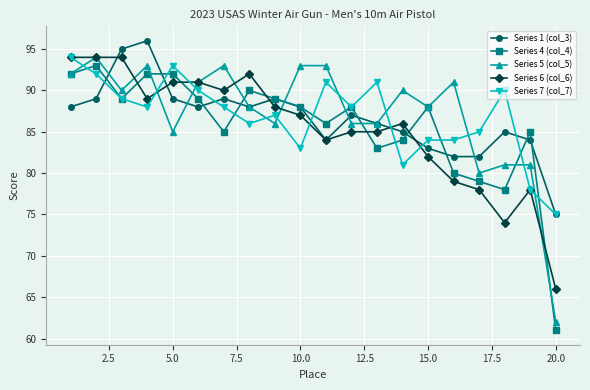

Count the number of data series in this chart.

5